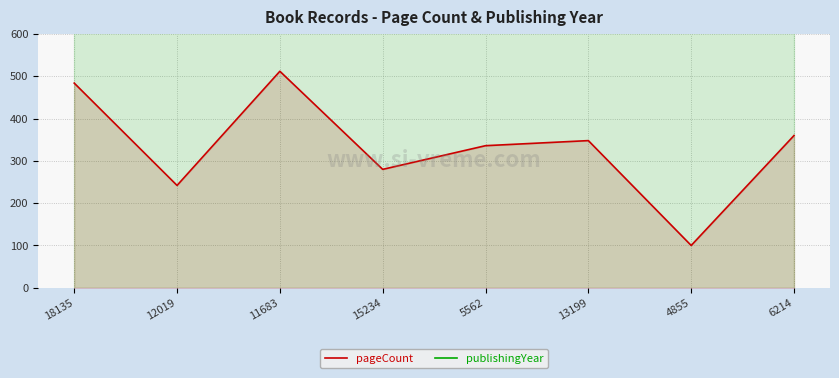

What are all the series names shown in the legend?

pageCount, publishingYear